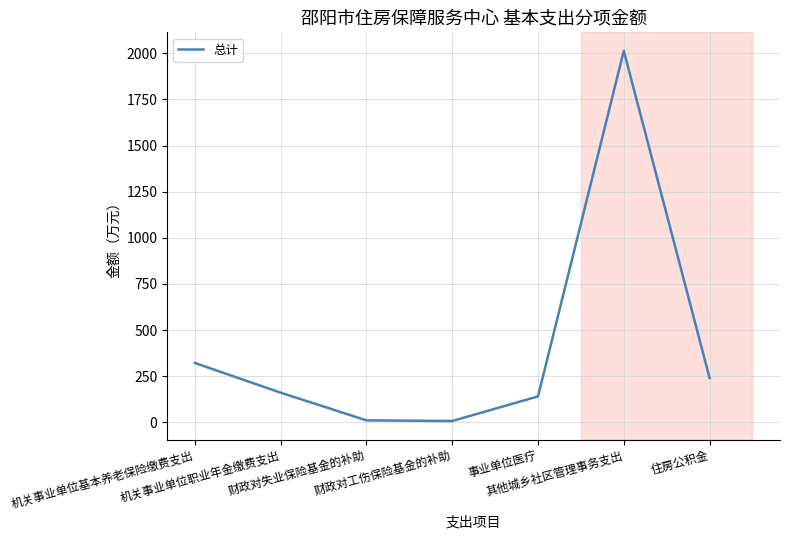

What is the smallest value displayed?

7.5